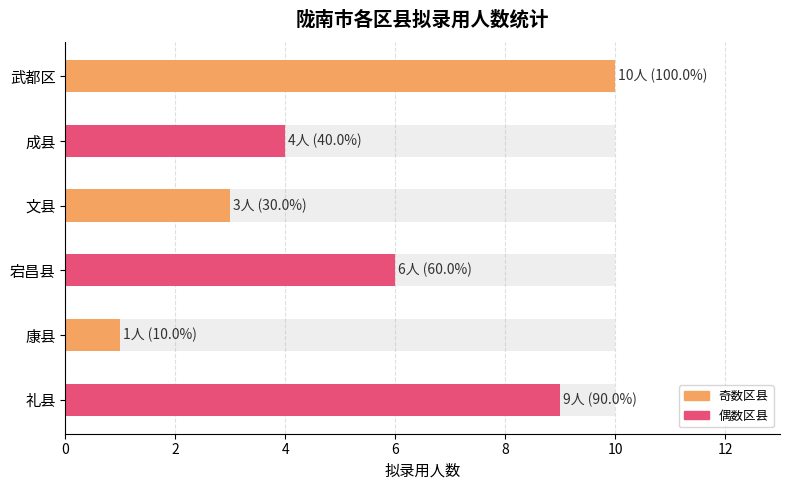

What value does the data have at 文县?

3